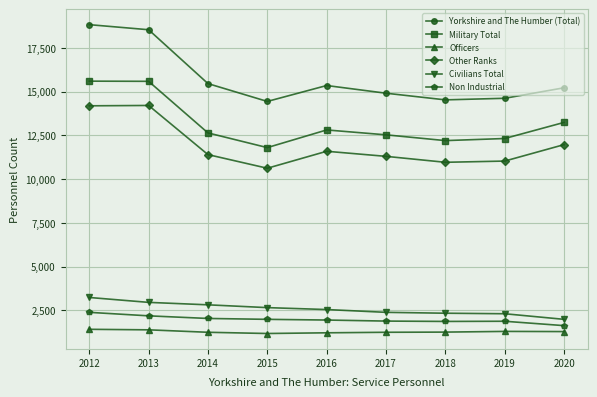

List the series in order of their peak value, highest first.

Yorkshire and The Humber (Total), Military Total, Other Ranks, Civilians Total, Non Industrial, Officers